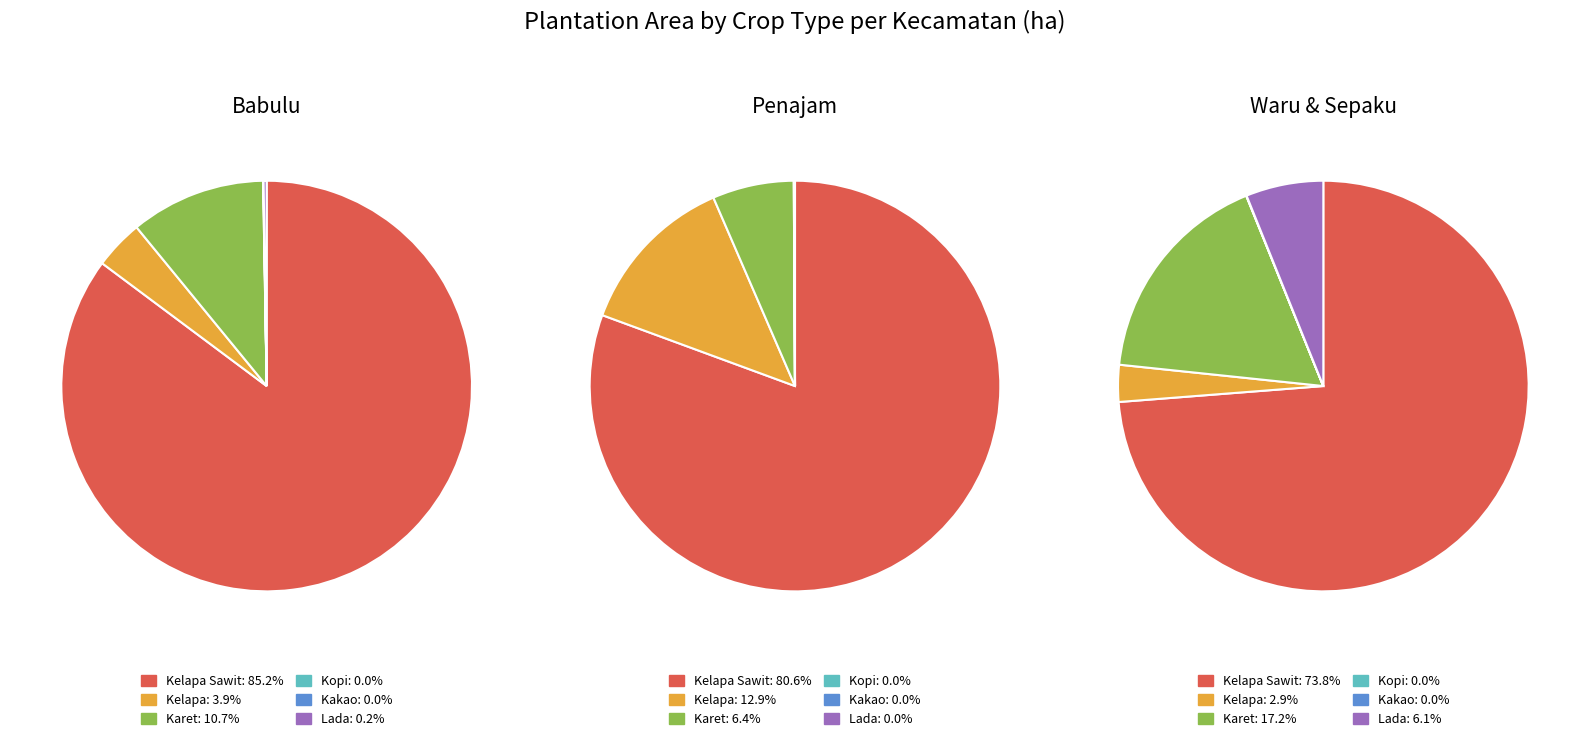

To the nearest percent, what percentage of the pie is Waru?

14%